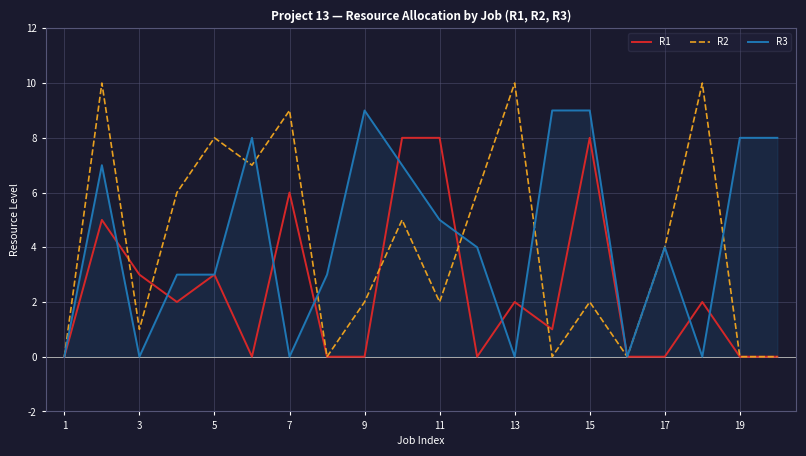

Which series has the widest spread of values?

R2